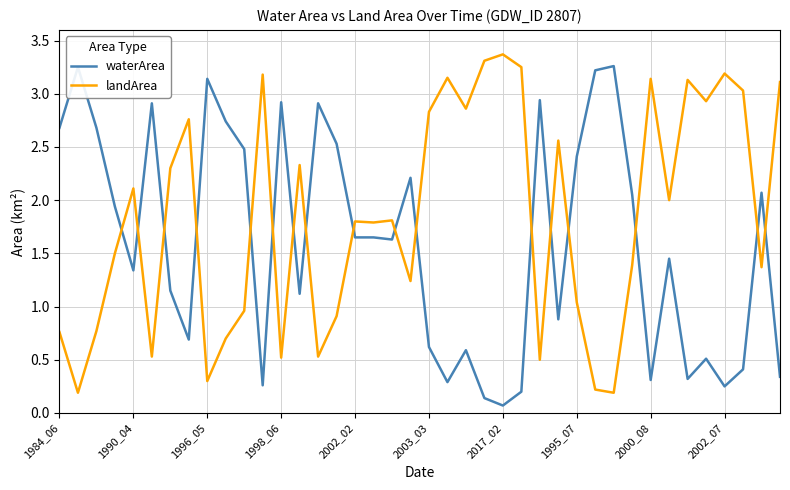

Rank the series by their average value, from lowest to highest.

waterArea, landArea